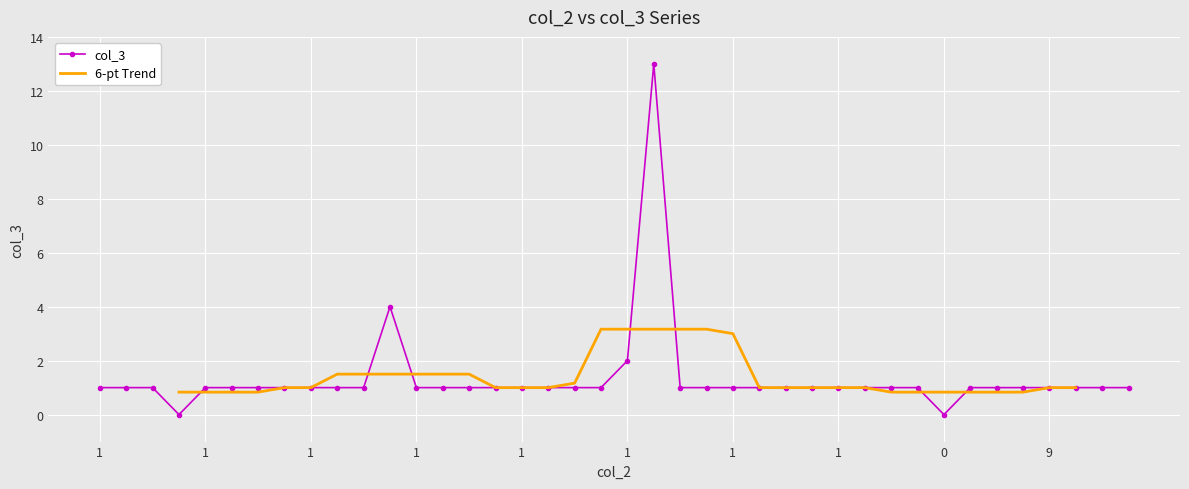

How many categories are shown in the chart?

40